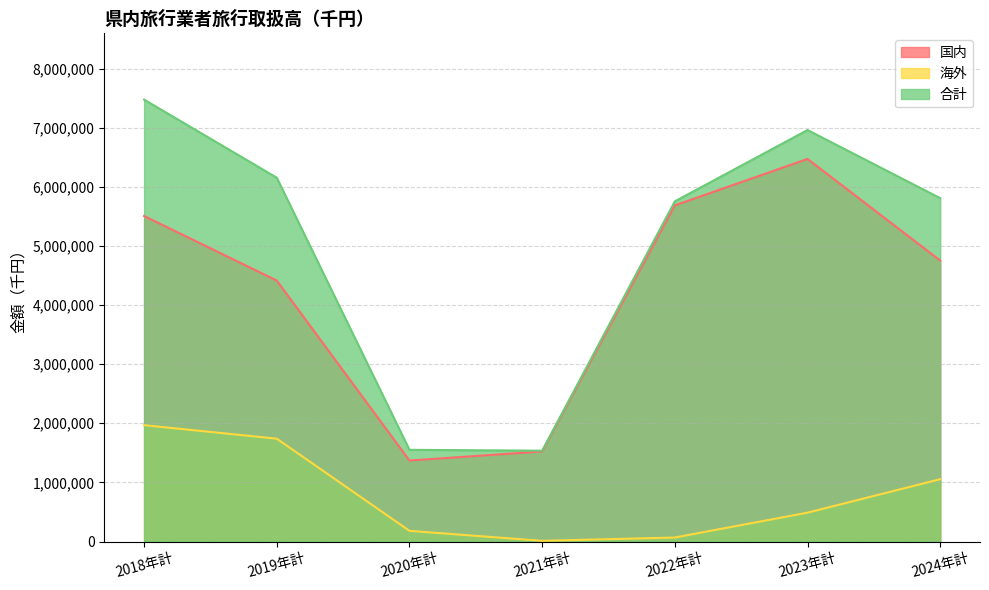

Rank the series by their average value, from highest to lowest.

合計, 国内, 海外